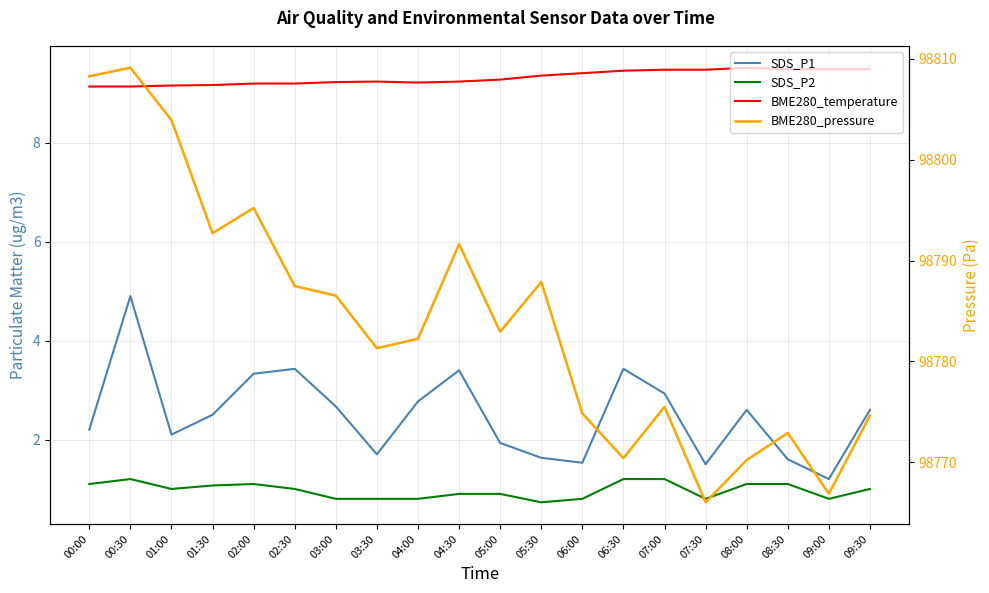

Count the SDS_P2 values in the range 0 to 1.

12